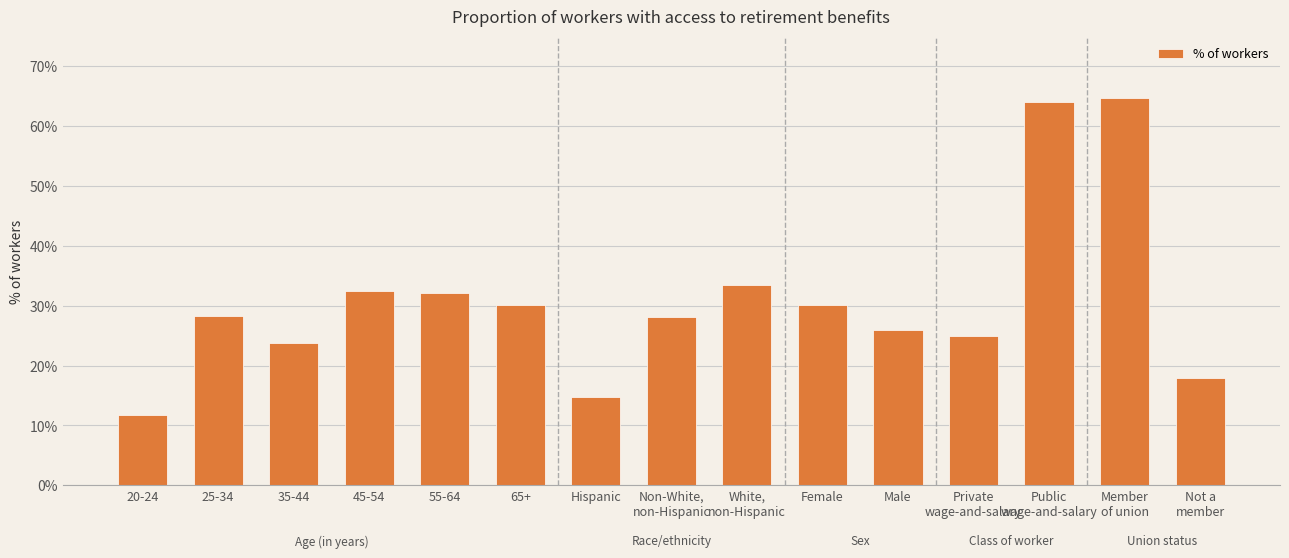

Does the chart contain any negative values?

No